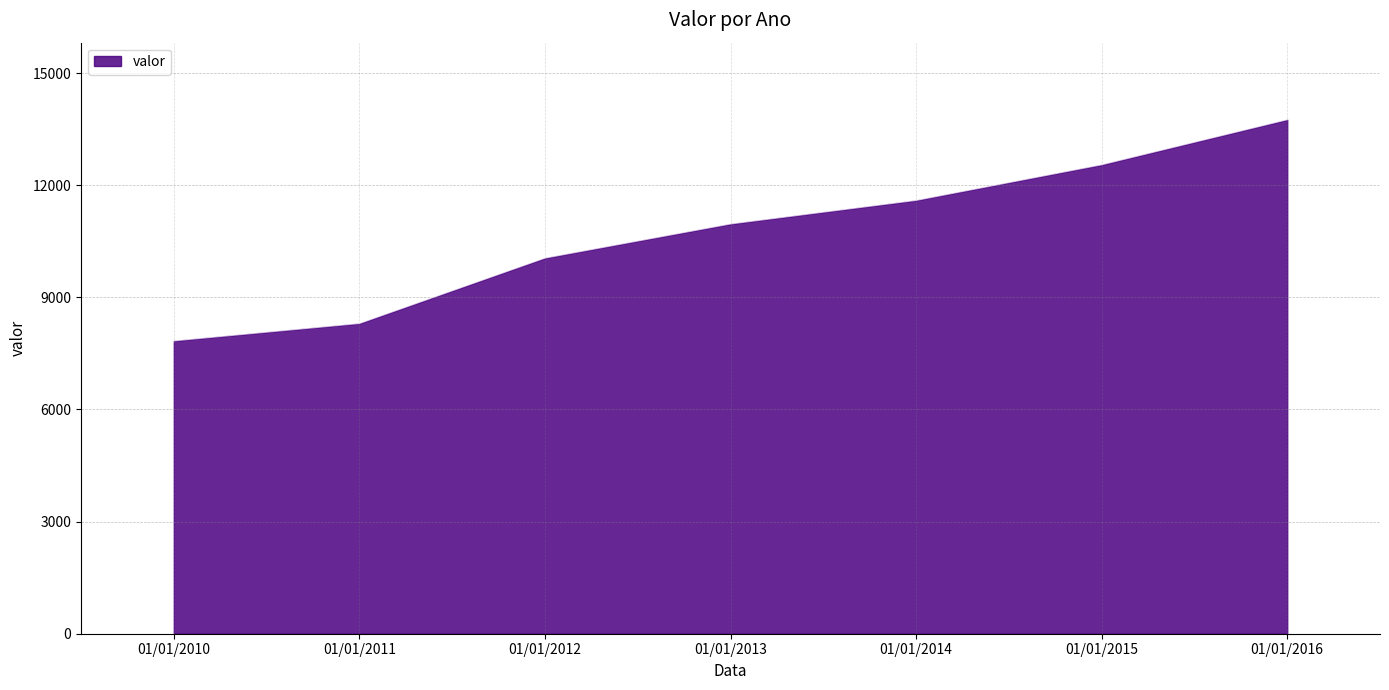

Does the chart display data point markers on the line(s)?

No